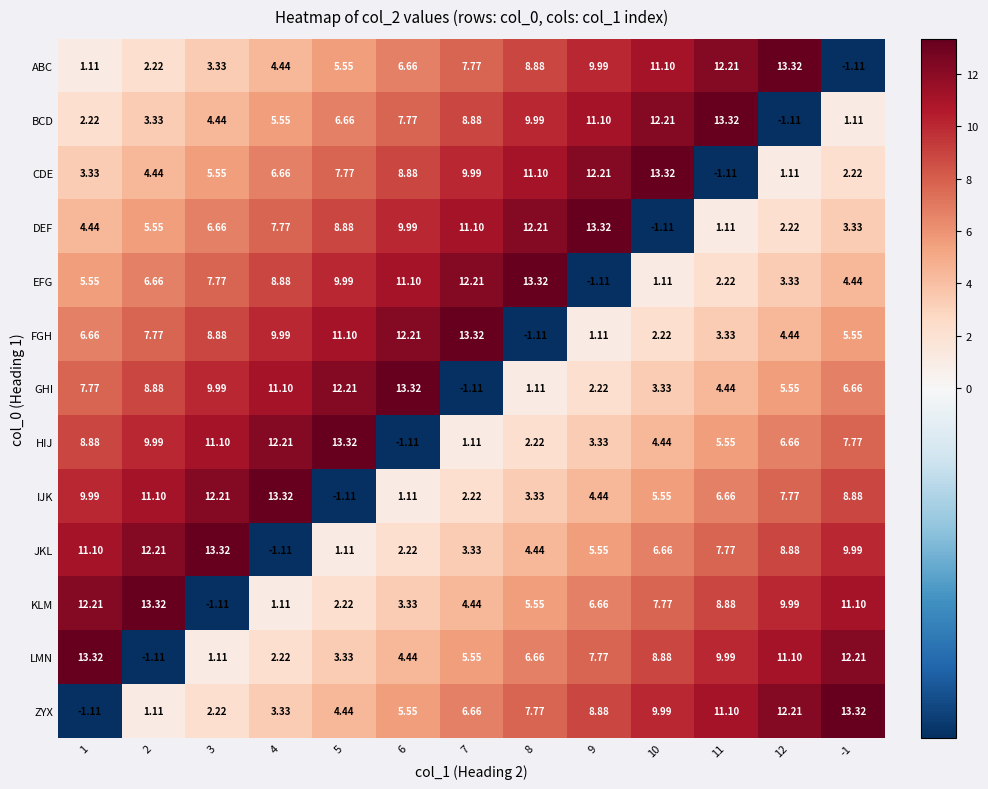

Is the value of IJK at 7 greater than the value of LMN at 12?

No